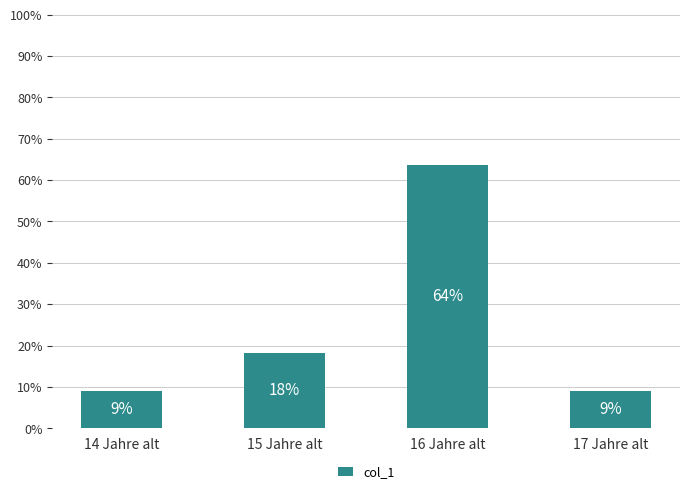

What is the change in value from 15 Jahre alt to 17 Jahre alt?

-9.1